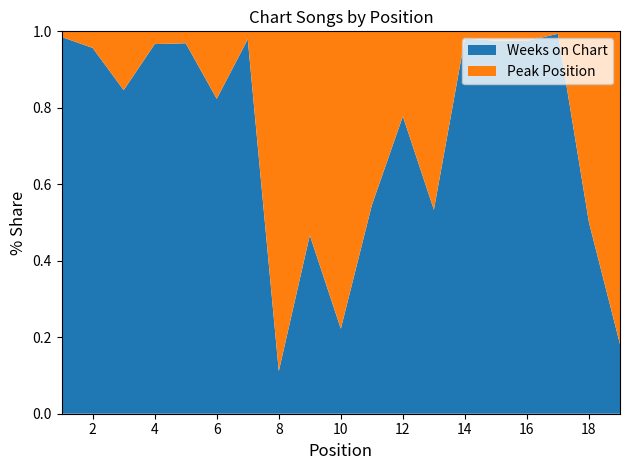

Reading right to left, what are all the values shown in this chart?

Weeks on Chart: 2	6	155	39	40	52	8	14	6	2	7	1	47	14	31	29	11	22	67
Peak Position: 9	6	1	1	1	1	7	4	5	7	8	8	1	3	1	1	2	1	1